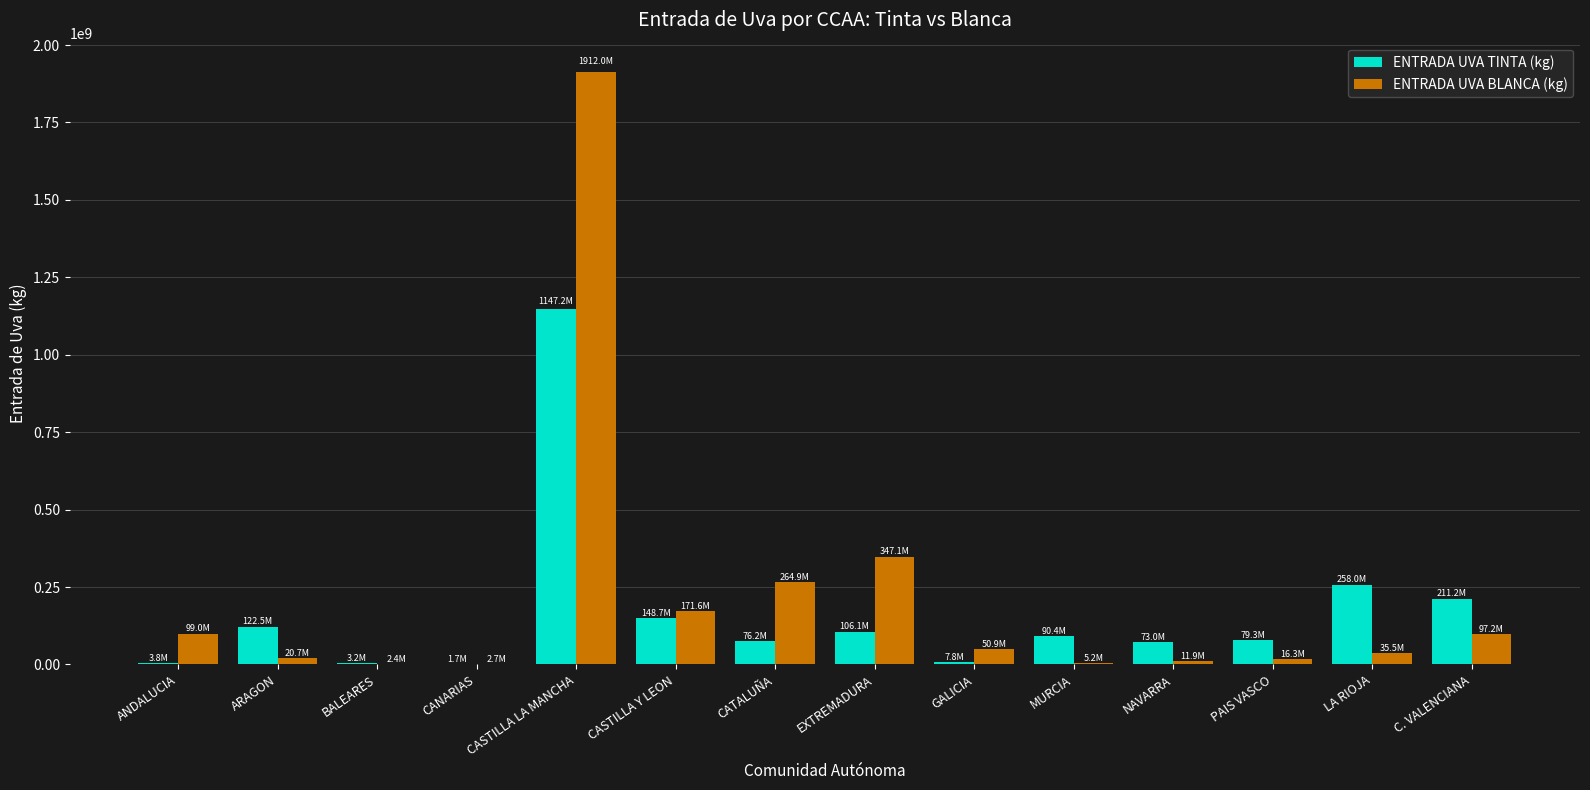

Is it true that ENTRADA UVA TINTA (kg) equals 79342960 at PAIS VASCO?

True